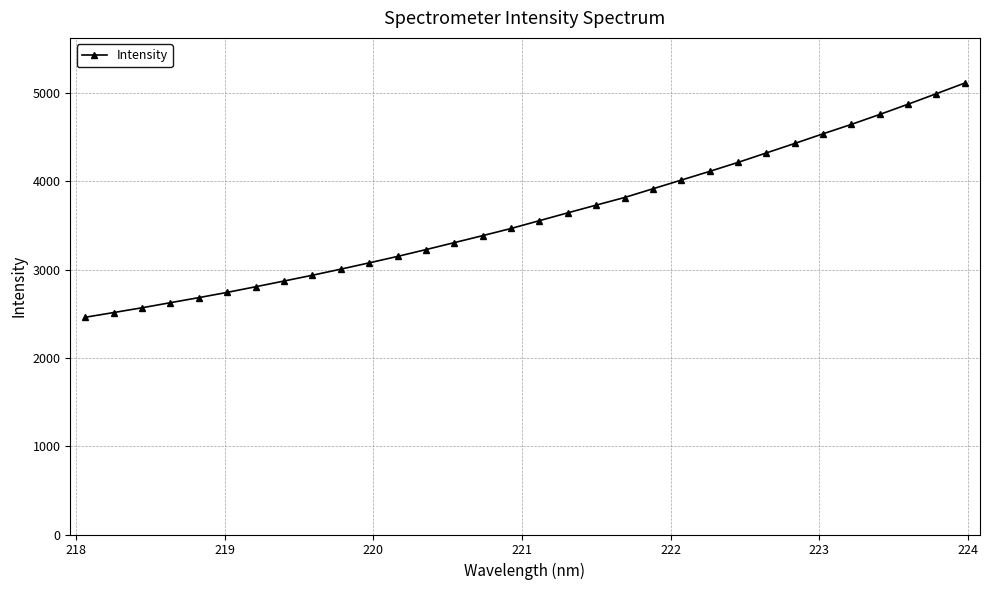

How many data points does each series have?

32